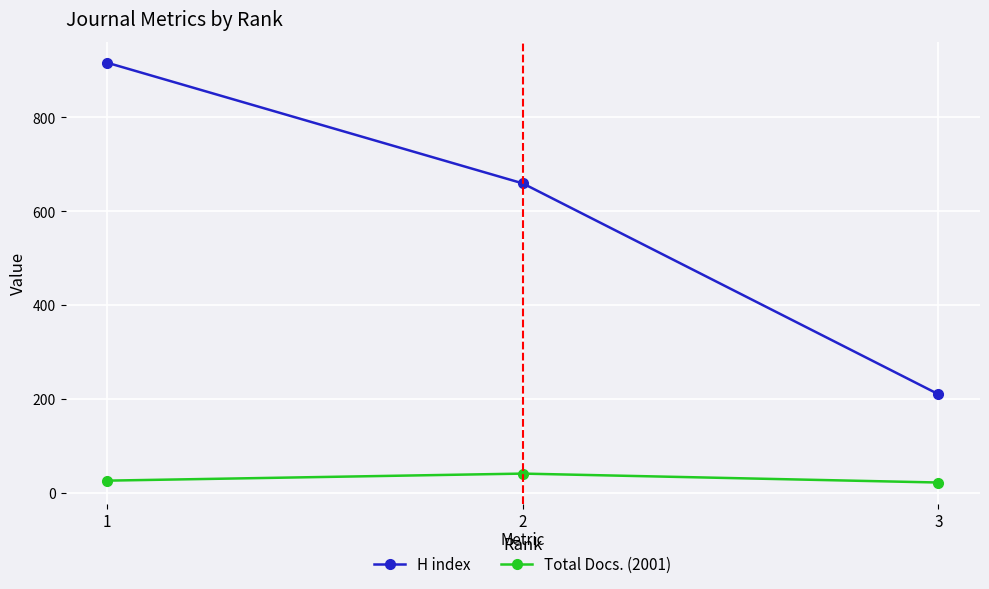

Is the value of Total Docs. (2001) at 2 greater than the value of H index at 2?

No